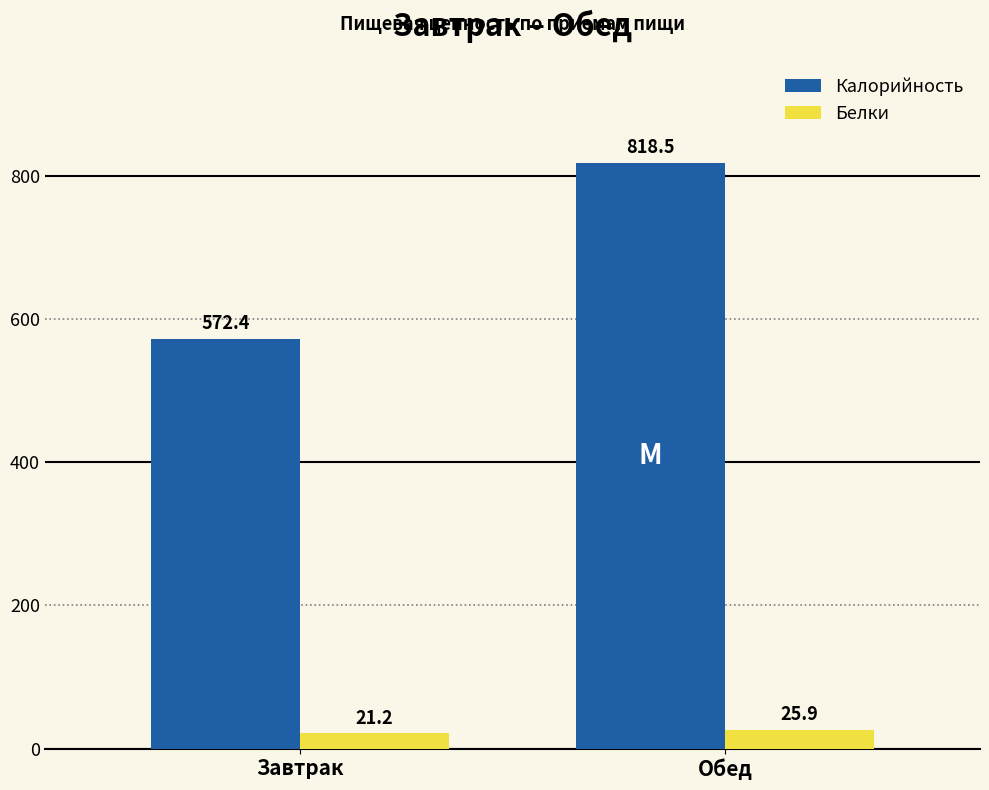

Between Завтрак and Обед, which series saw the biggest shift?

Калорийность